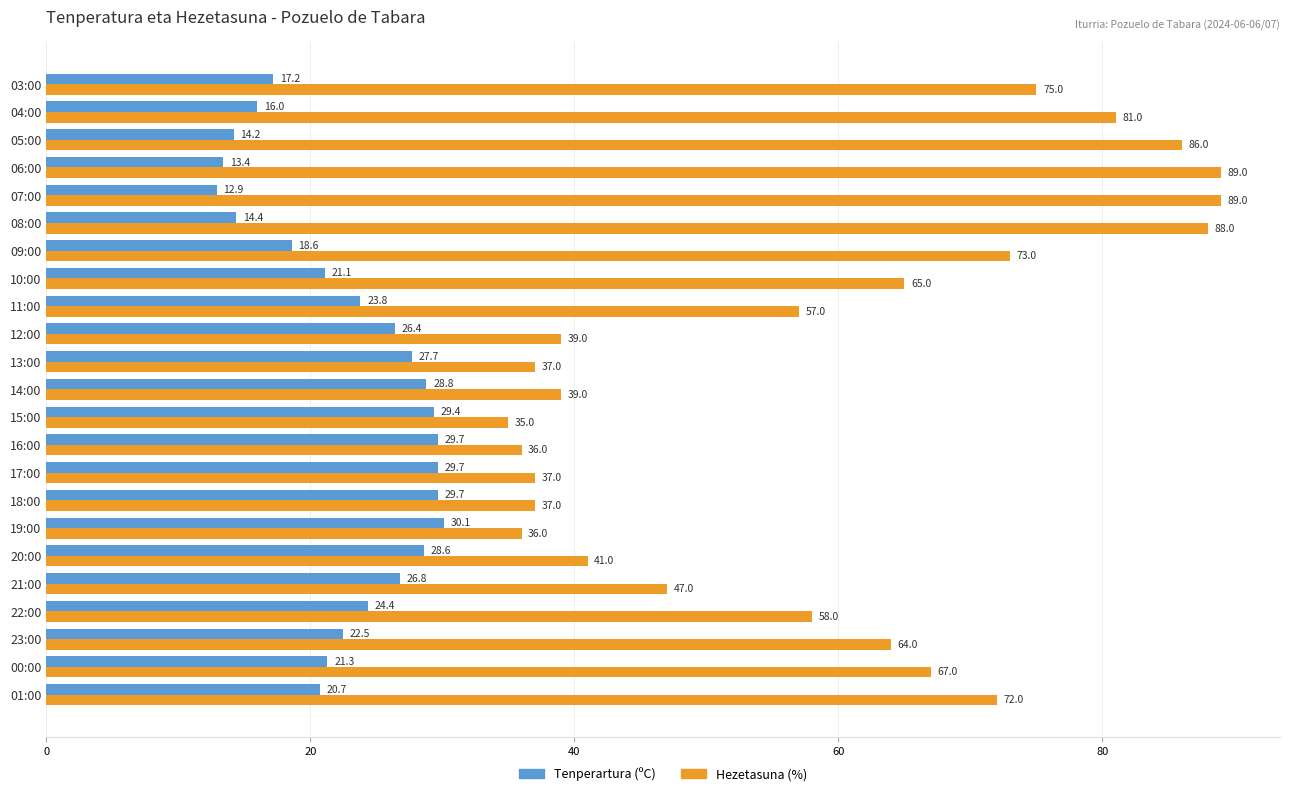

At which label does Tenperartura (ºC) reach its peak?

19:00